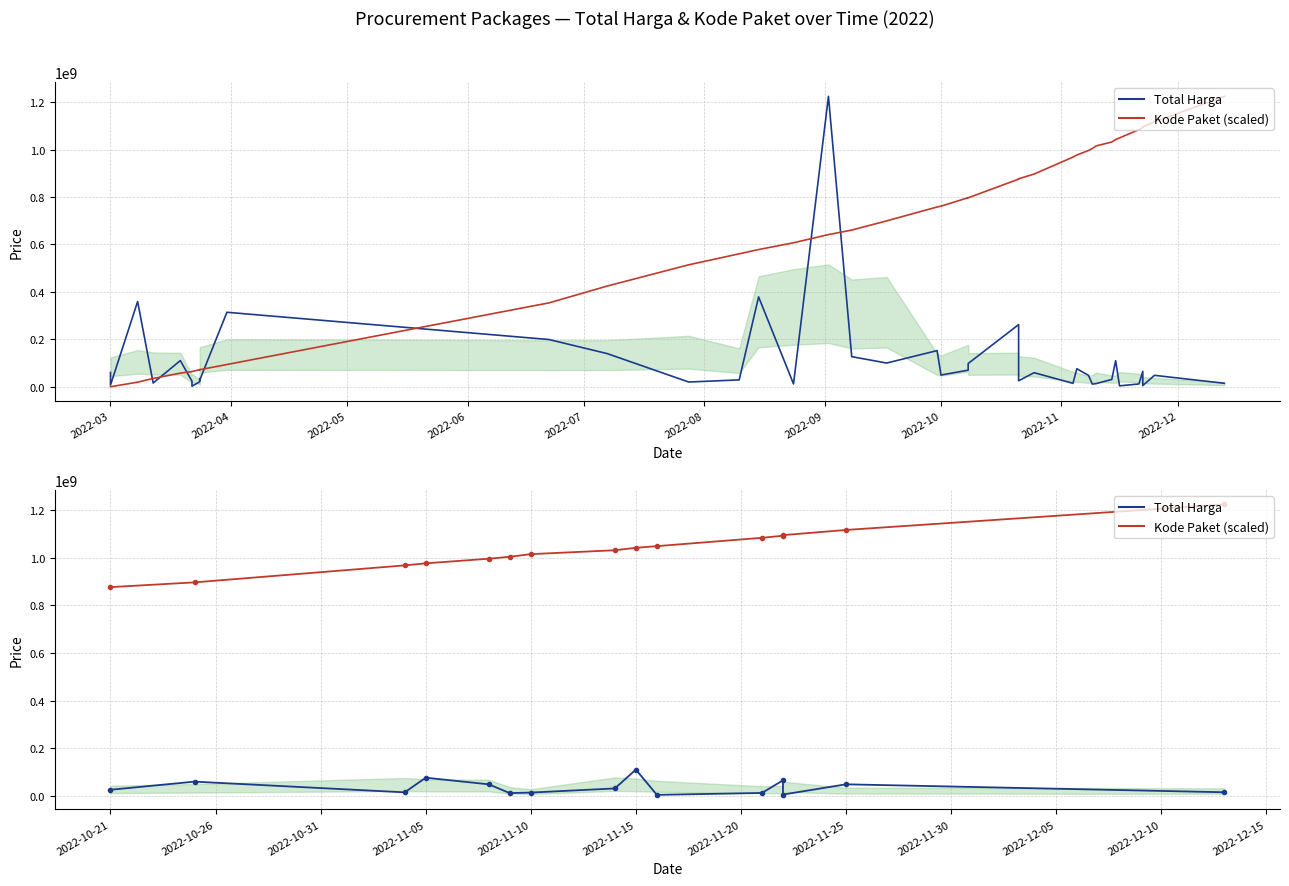

What is the minimum value shown in the chart?

3825000.0